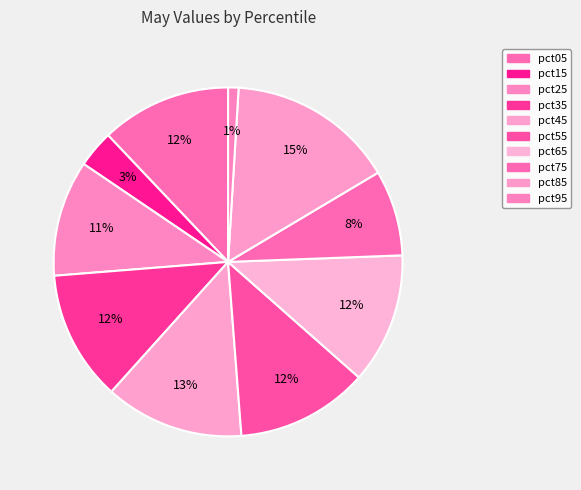

What is the change in value from pct75 to pct85?

+0.2